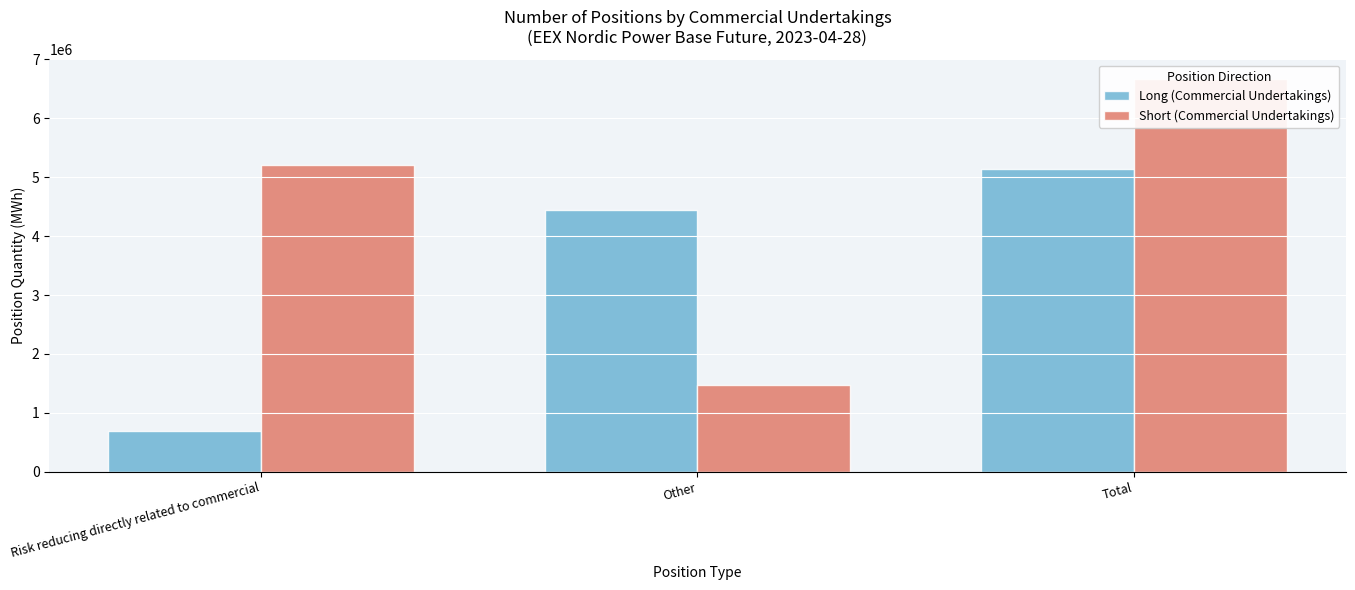

What is the spread (max minus min) of values at Risk reducing directly related to commercial?

4510209